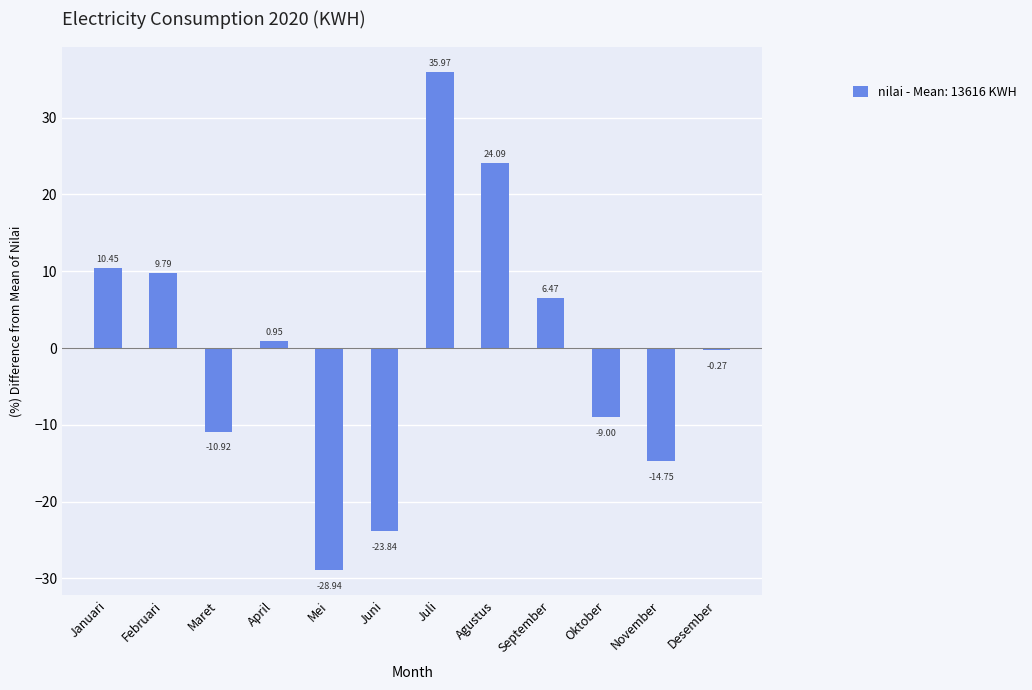

What is the greatest value displayed?

36.0